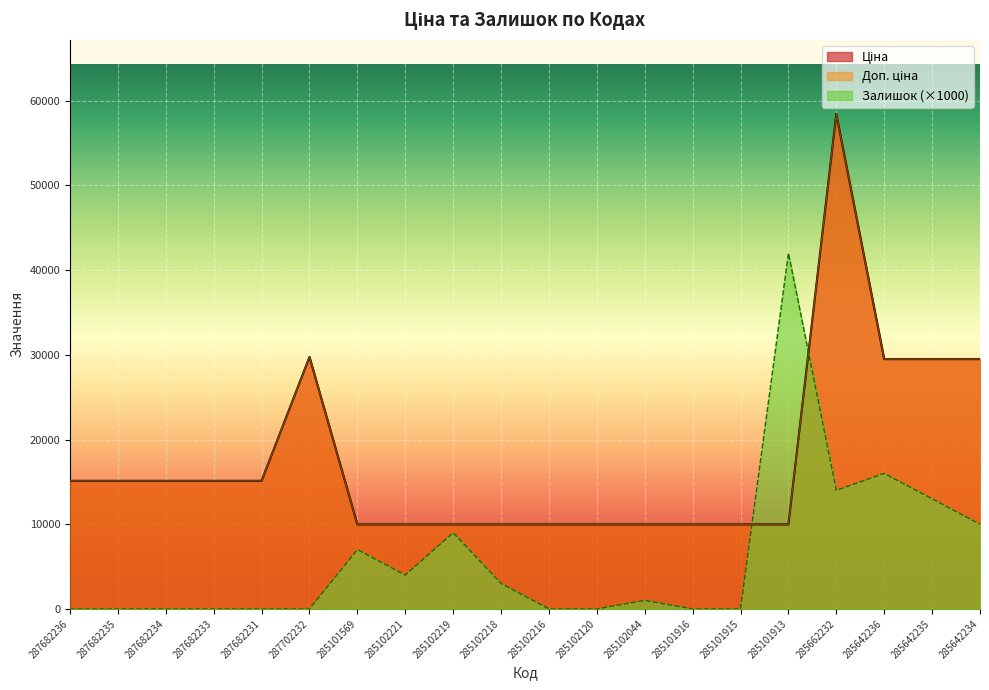

True or false: Ціна and Доп. ціна cross at least once.

False